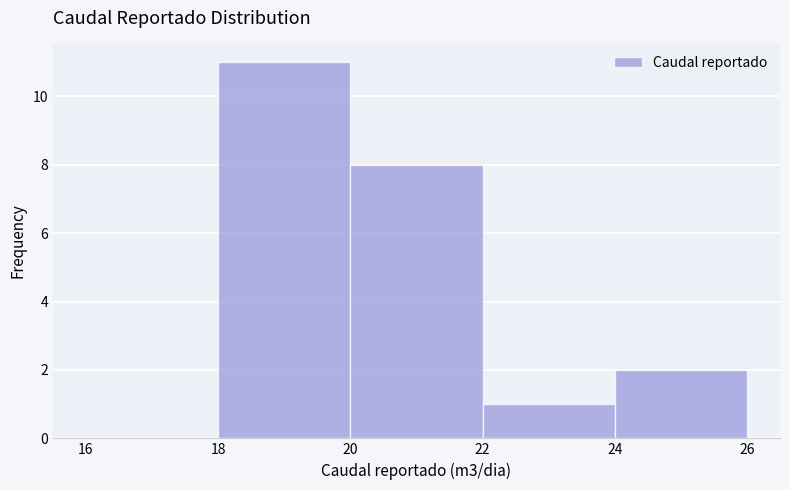

Over which range of the x-axis is the bar tallest?

18 to 20